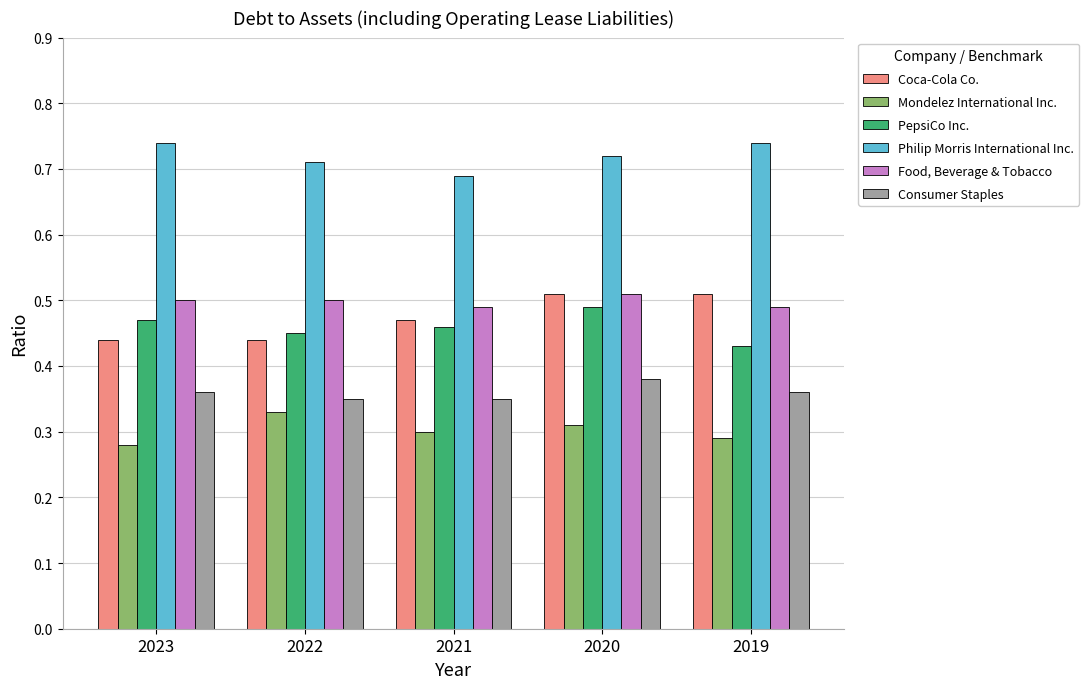

Which category has the highest value in the Mondelez International Inc. series?

2022